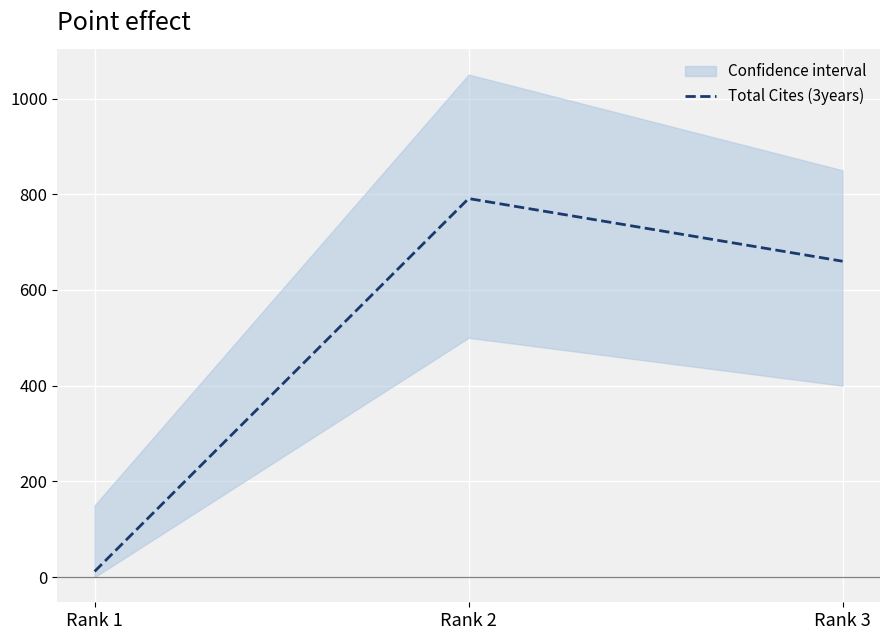

What is the smallest value displayed?

12